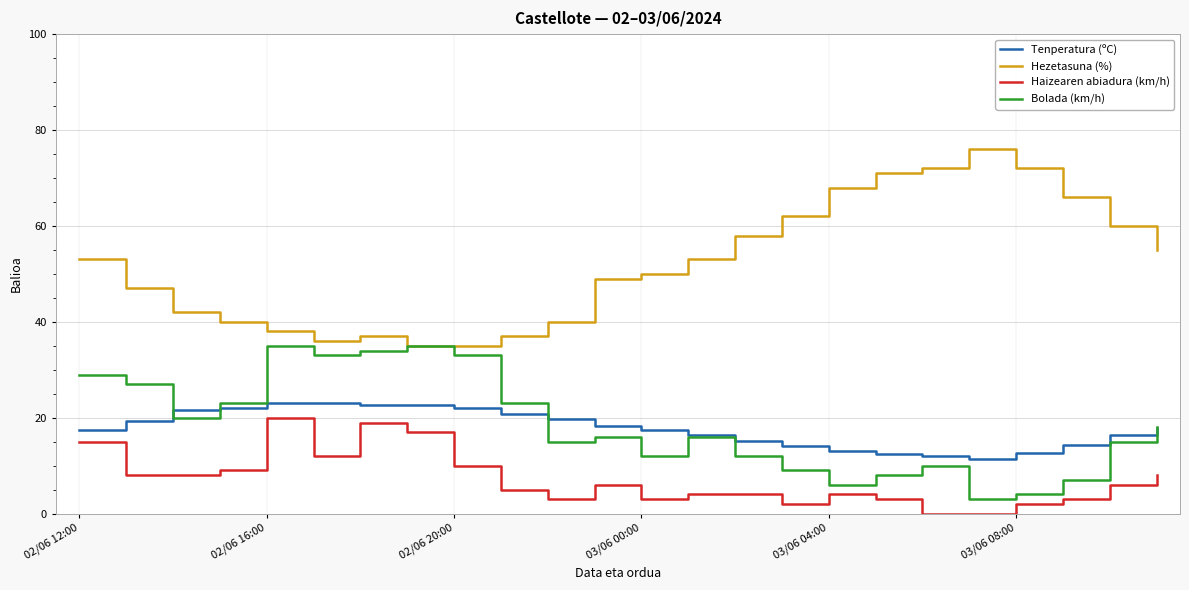

True or false: Haizearen abiadura (km/h) has more than 1 interior local peaks.

True